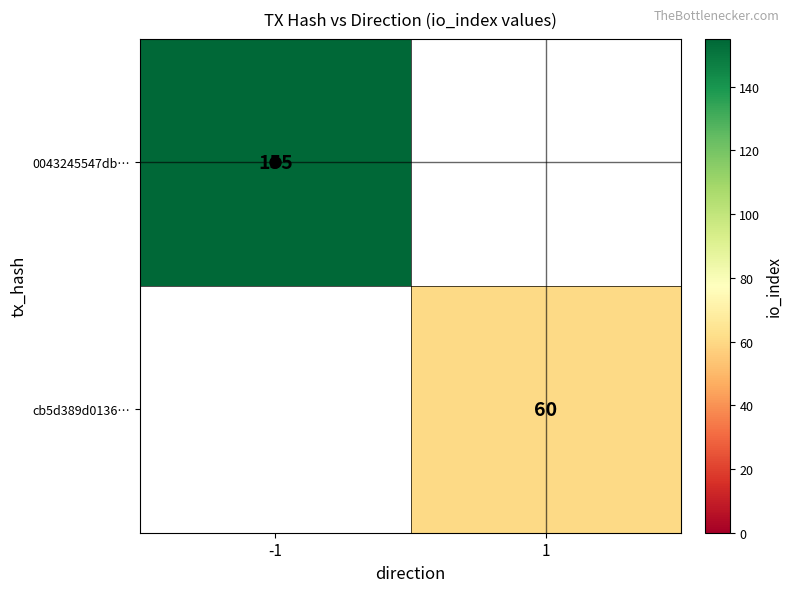

The value of cb5d389d0136… at 1 is 24. True or false?

False